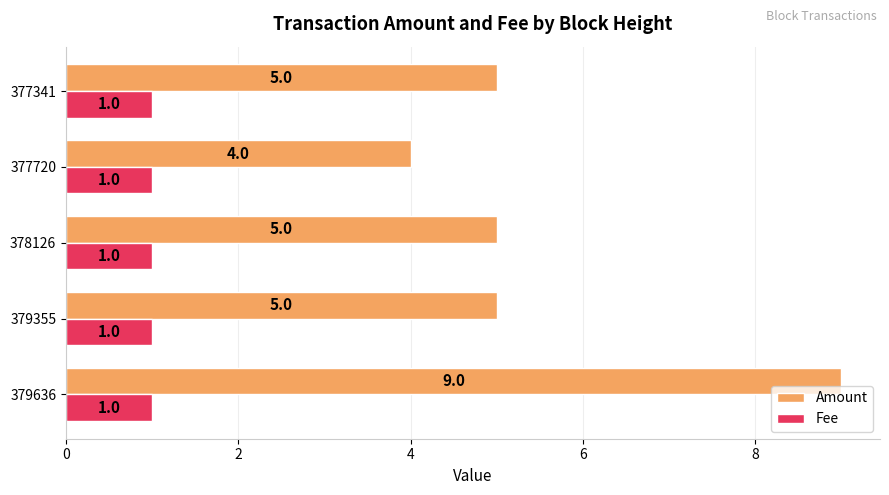

Rank the series at 377720 from lowest to highest value.

Fee, Amount